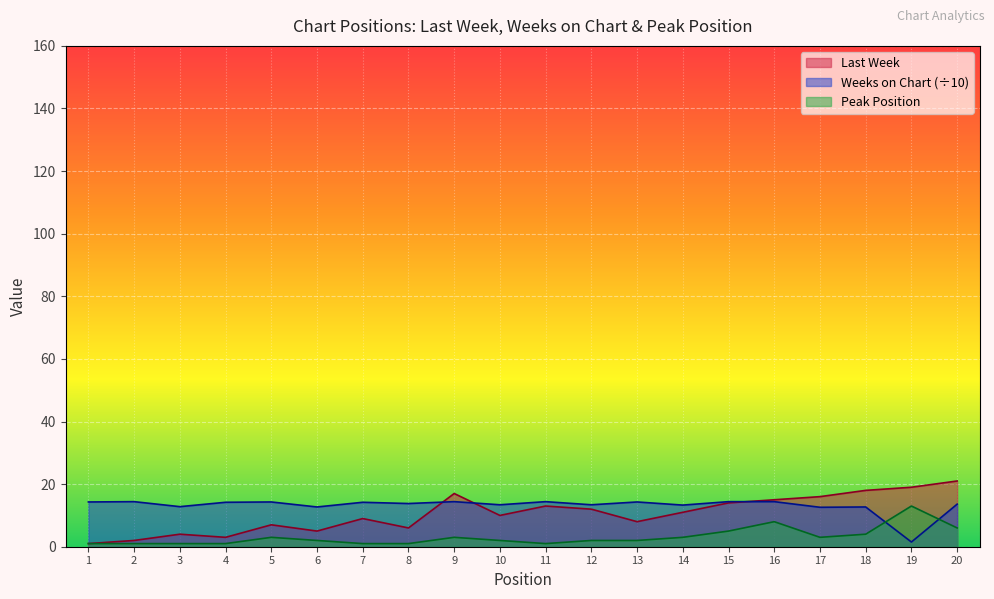

The Last Week series shows 1.0 at 1. True or false?

True